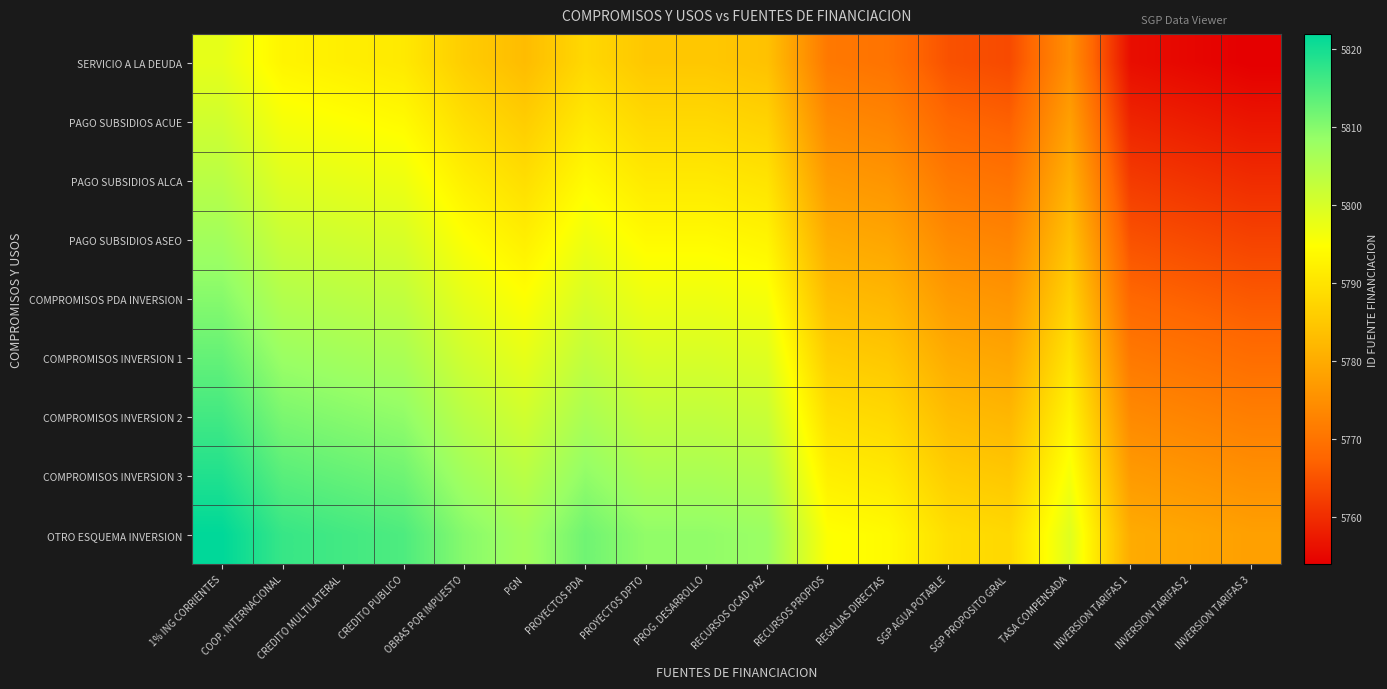

Count the number of categories in the chart.

18